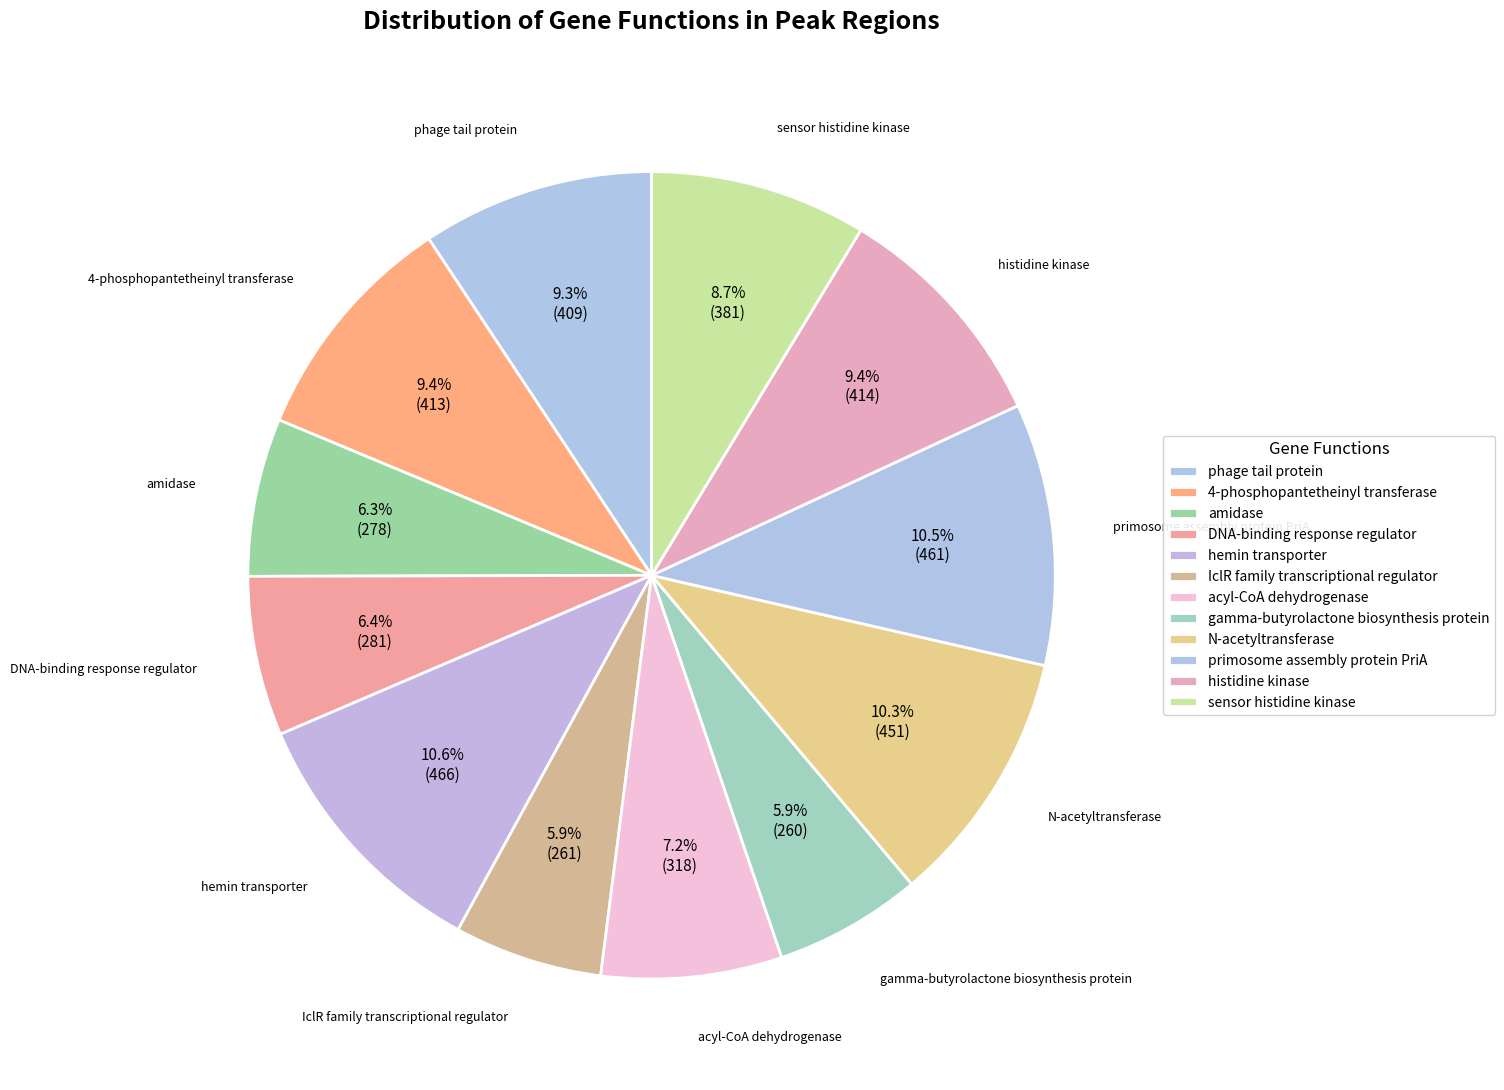

Count the number of slices in the pie.

12